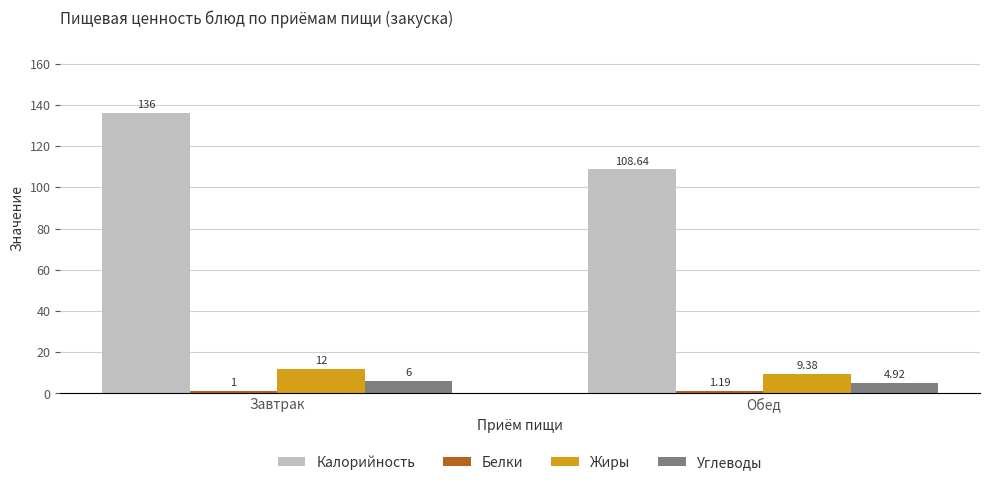

How many groups of bars are there?

2